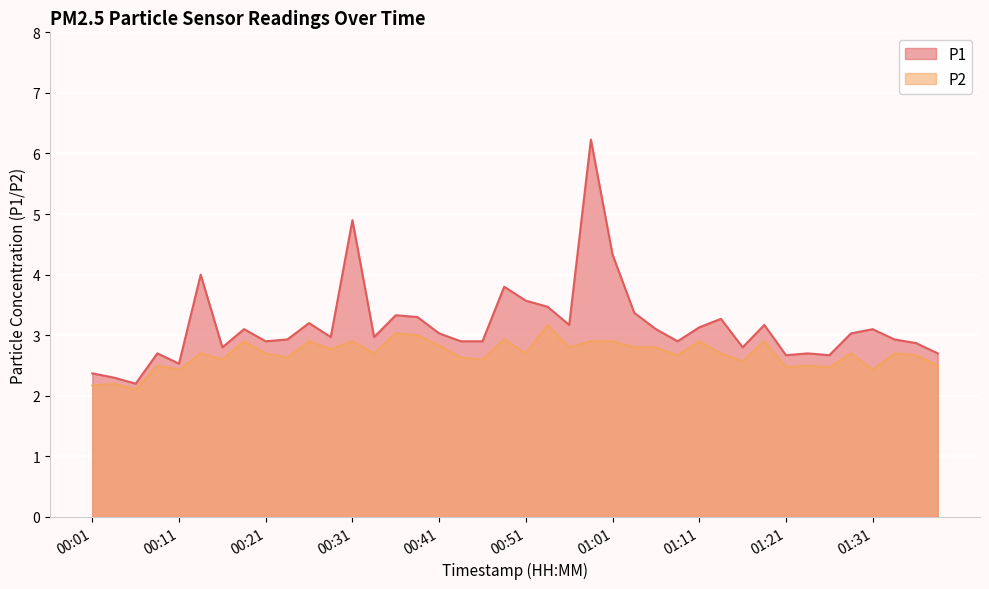

What is the value of the P1 point at the 15th from the left?

3.3